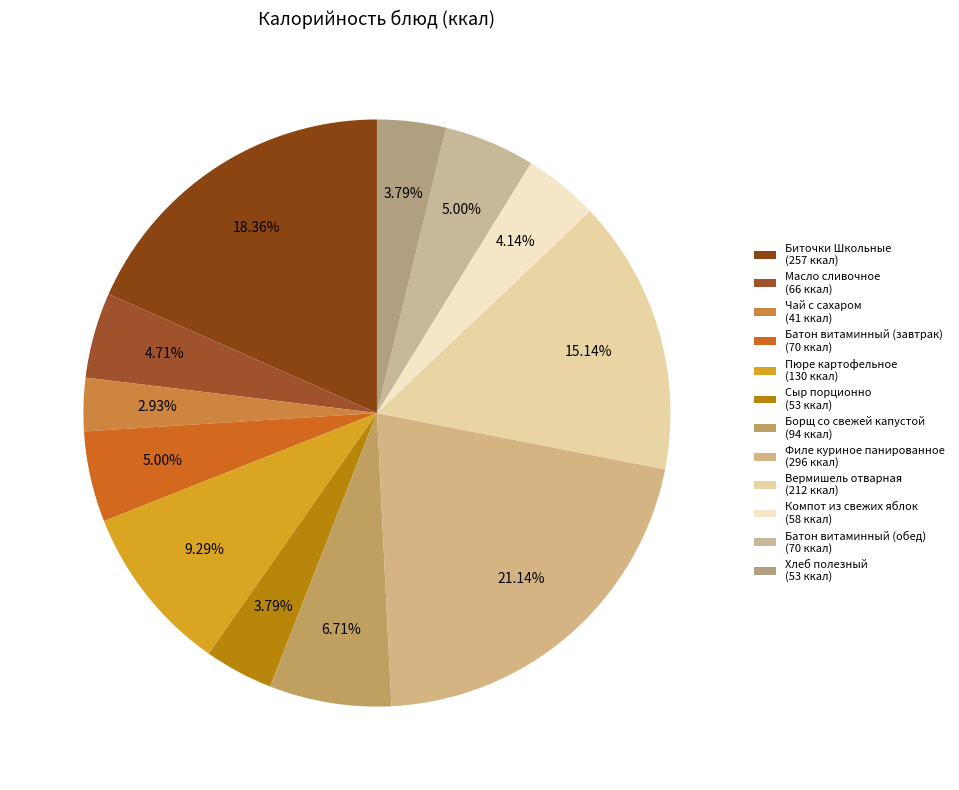

Does Вермишель отварная represent more than half of the total?

No